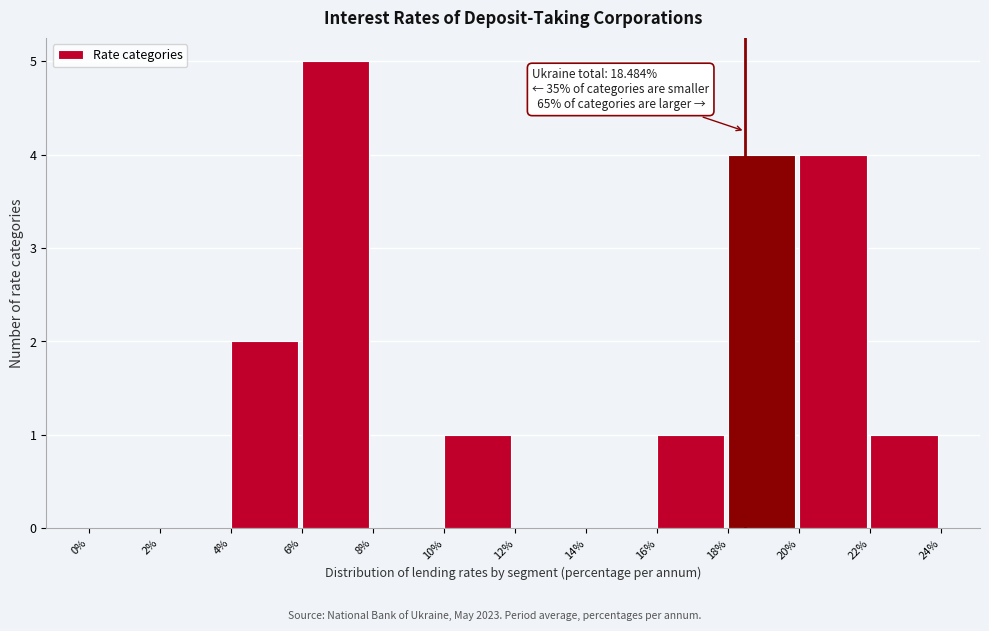

Which range on the x-axis has the tallest bar?

6% to 8%